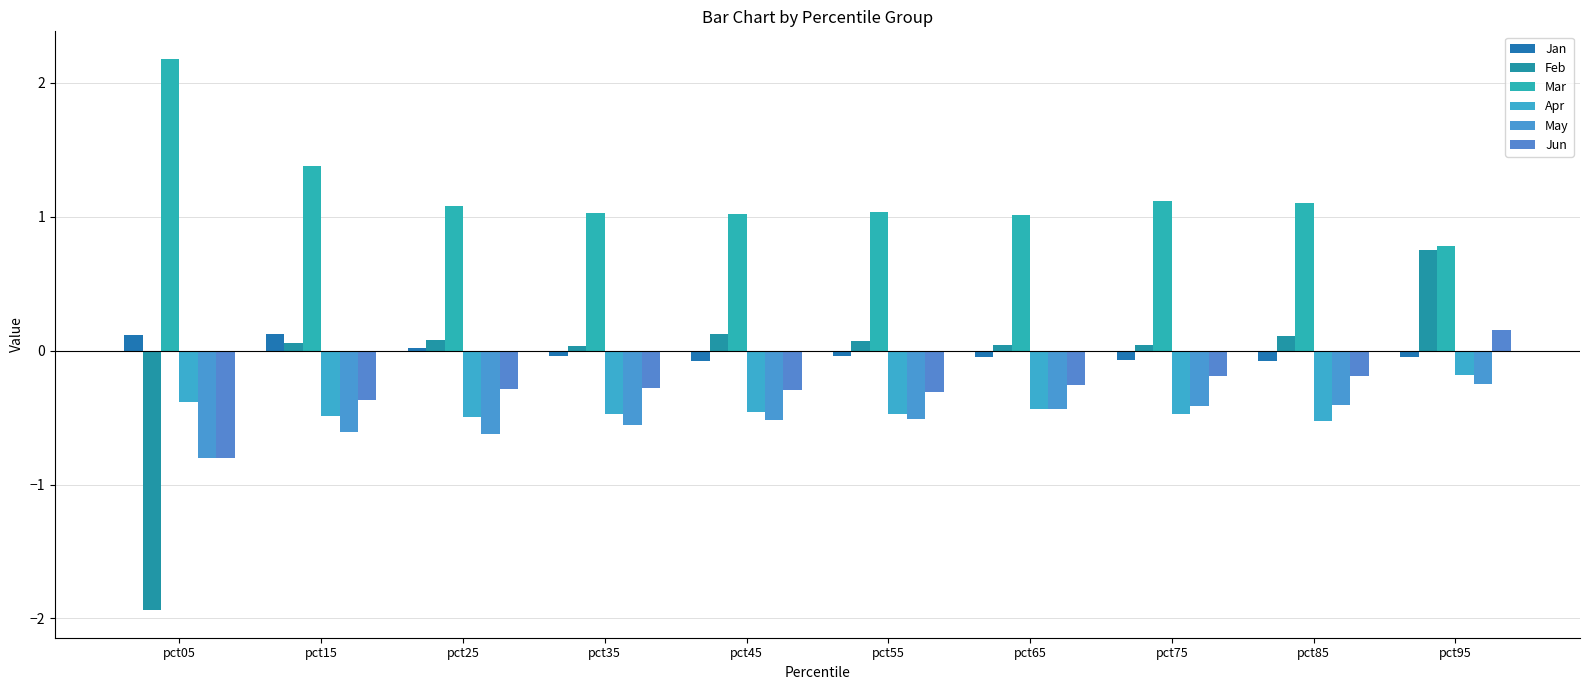

What is the total value across all series at pct25?

-0.2